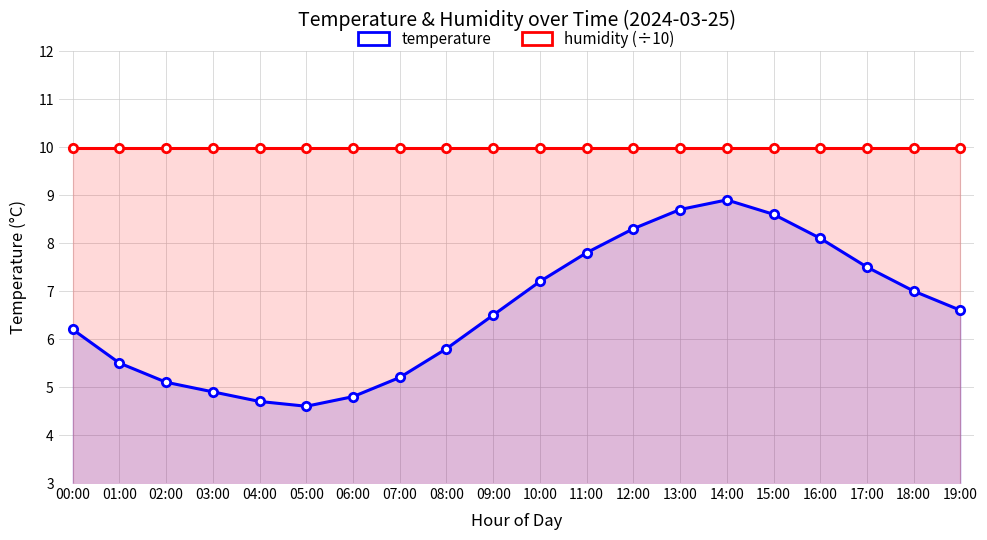

How many interior local valleys does the temperature series have?

1